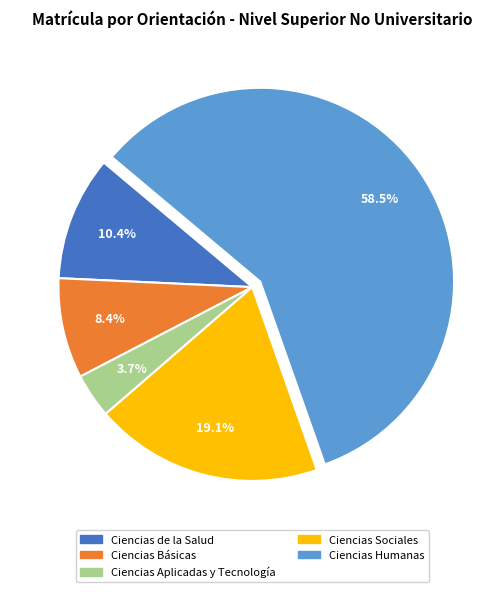

Which category accounts for the majority?

Ciencias Humanas